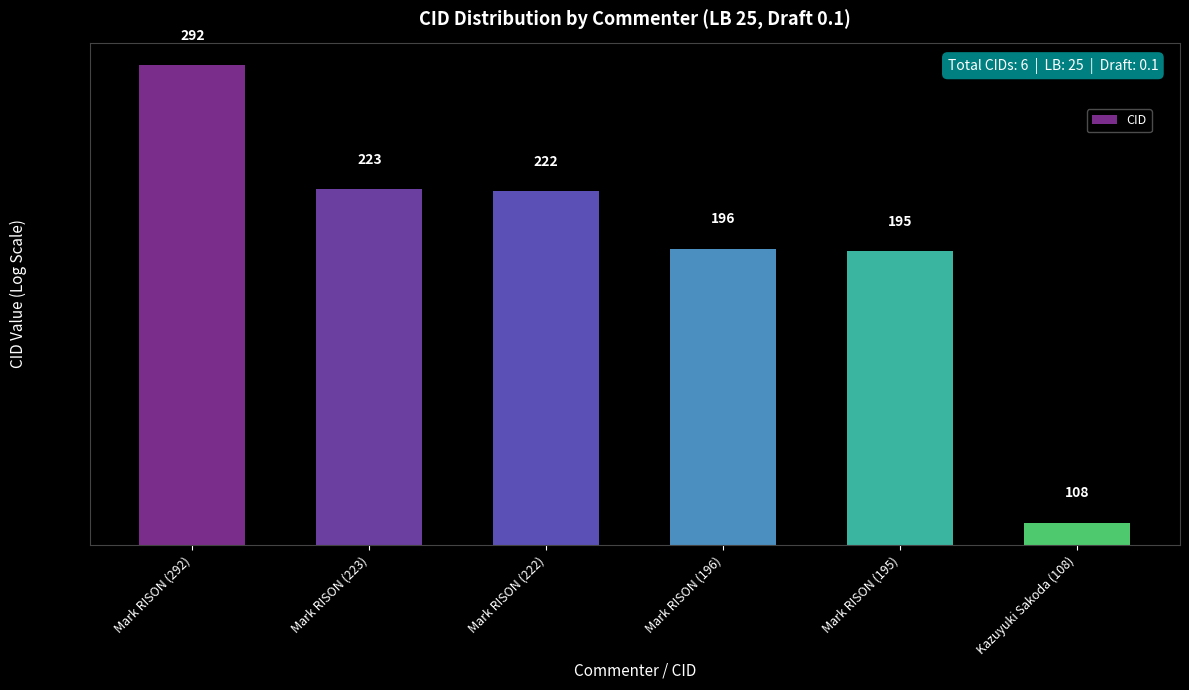

What is the difference between the values at Mark RISON (223) and Mark RISON (196)?

27